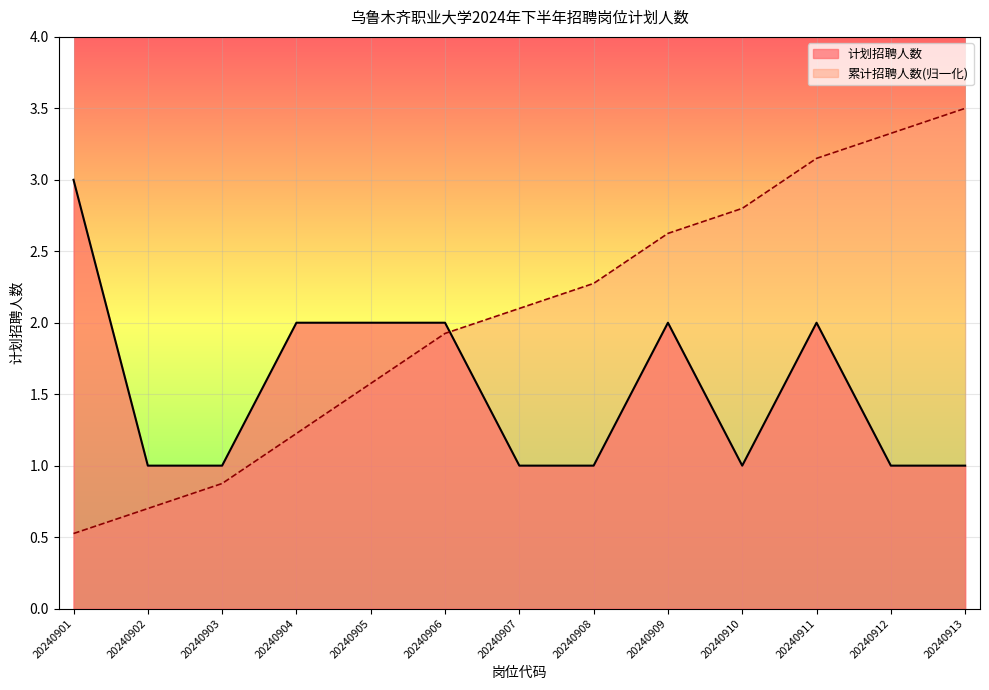

True or false: 岗位代码 and 计划招聘人数 intersect in this chart.

True